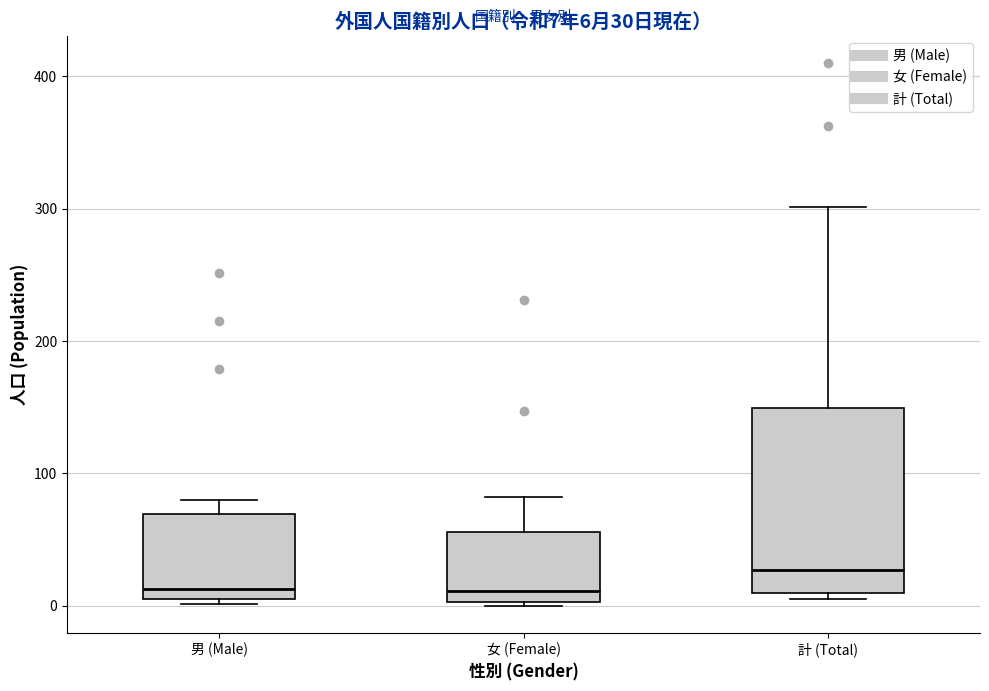

Which box is the tallest, from its lower edge to its upper edge?

計 (Total)